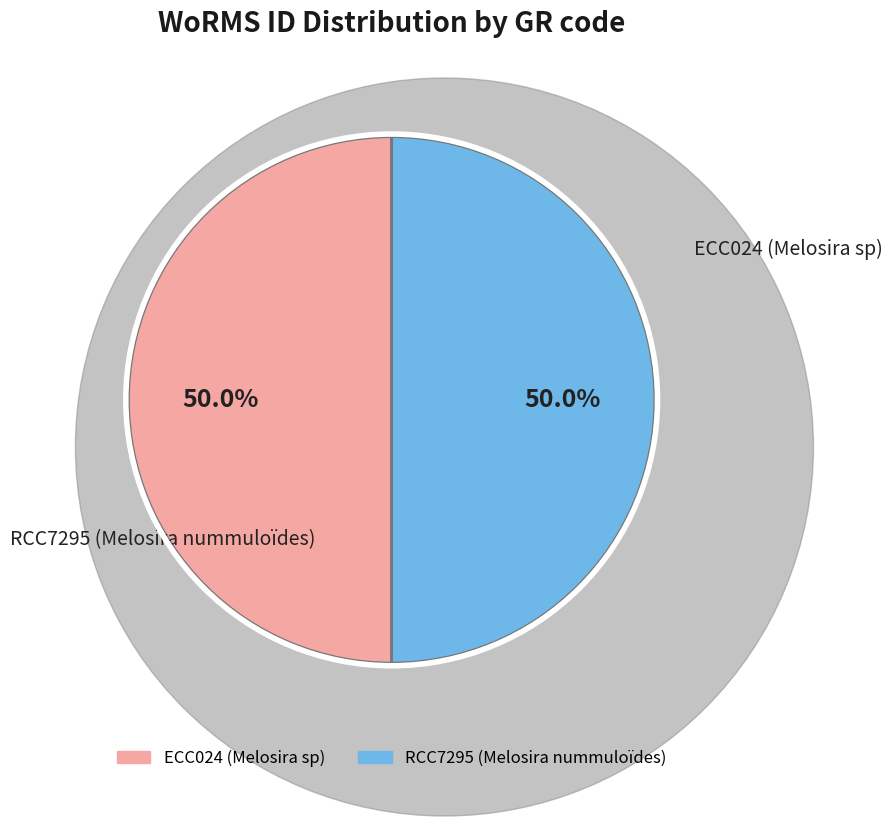

Count the number of slices in the pie.

2